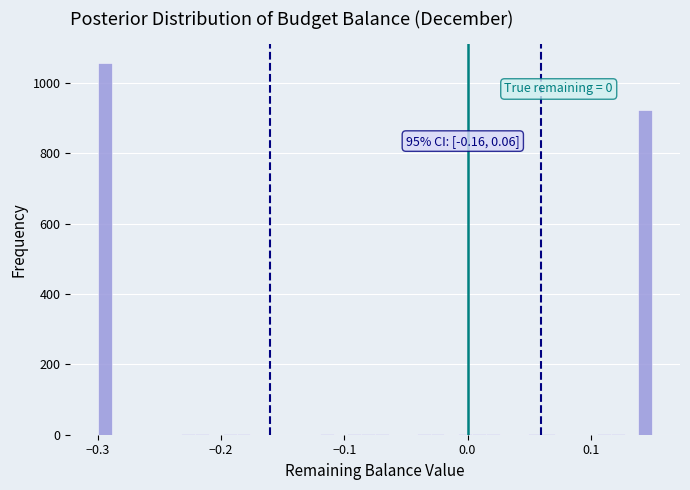

Around what value on the x-axis is the tallest bar? Give the approximate position of its centre, as read against the axis.

-0.29